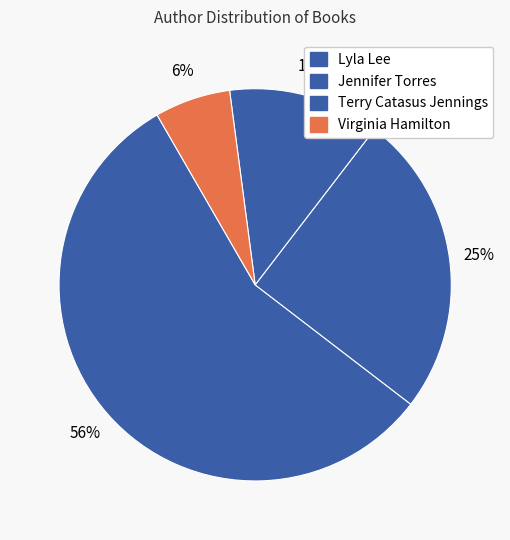

Which category accounts for the majority?

Lyla Lee (149014975)